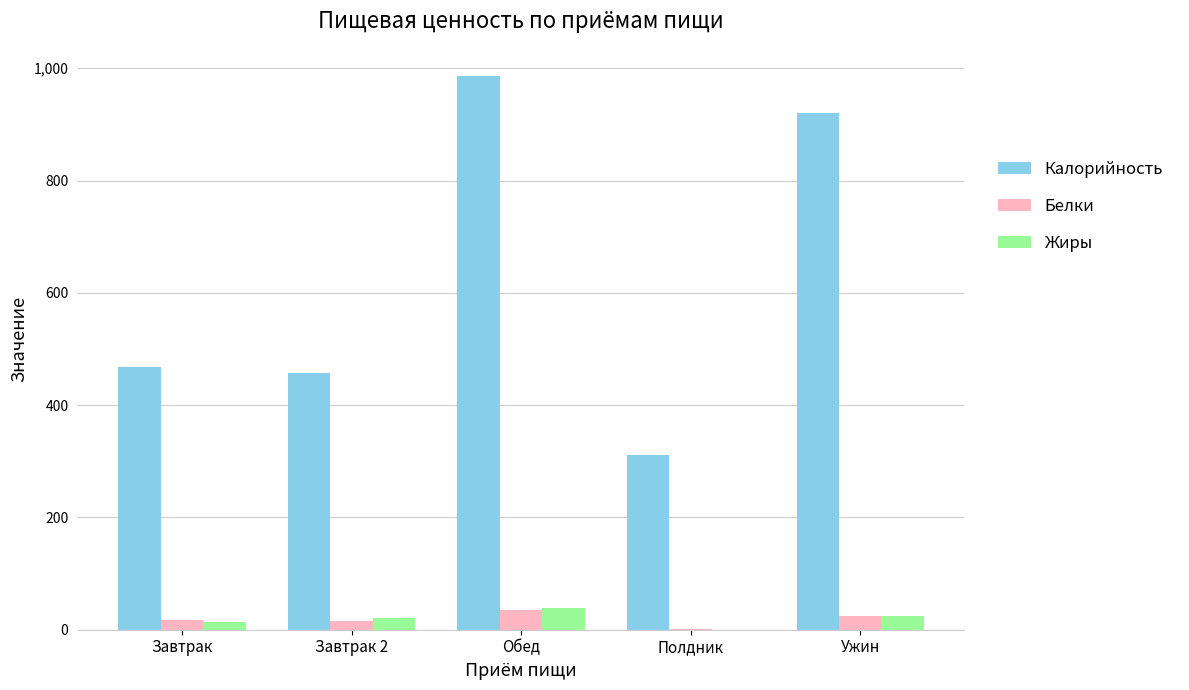

What is the spread (max minus min) of values at Завтрак?

453.6